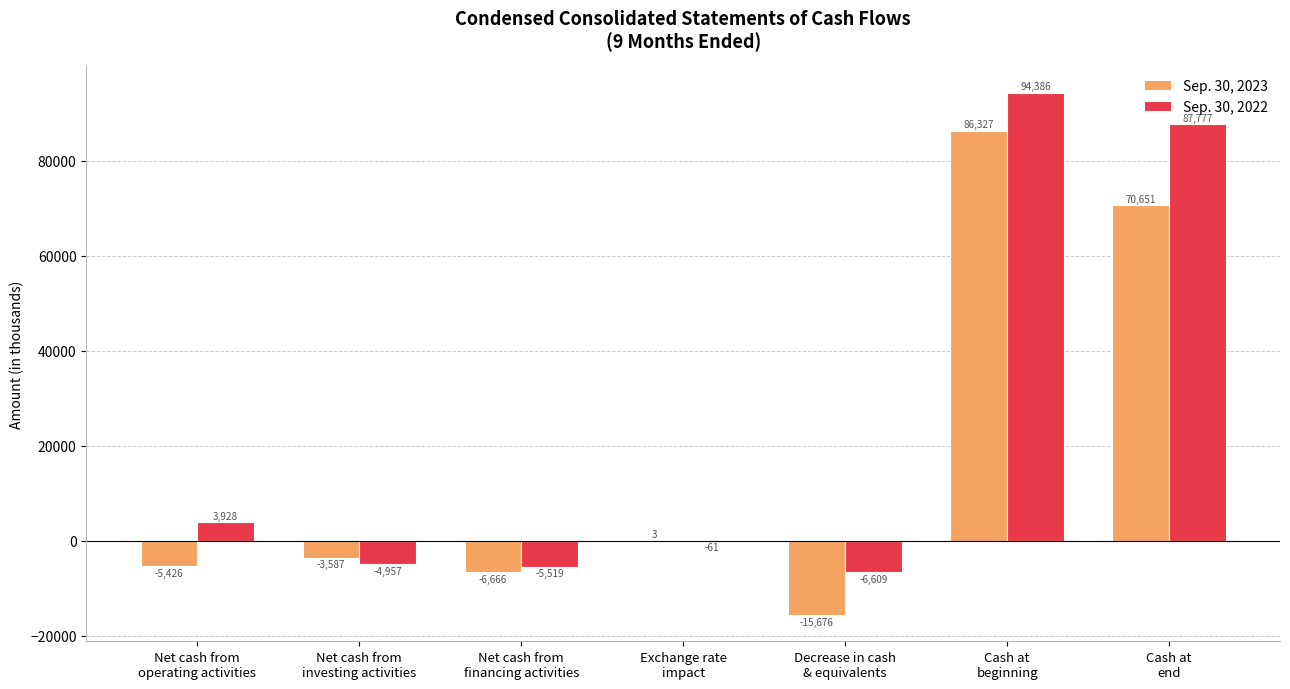

What is the sum of all Sep. 30, 2022 values?

168945